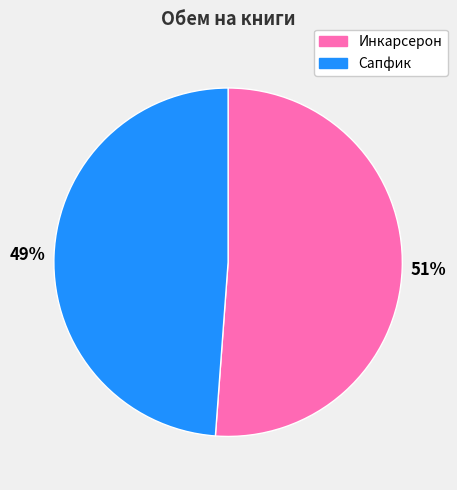

To the nearest percent, what is the difference between the largest and smallest slice percentages?

2%